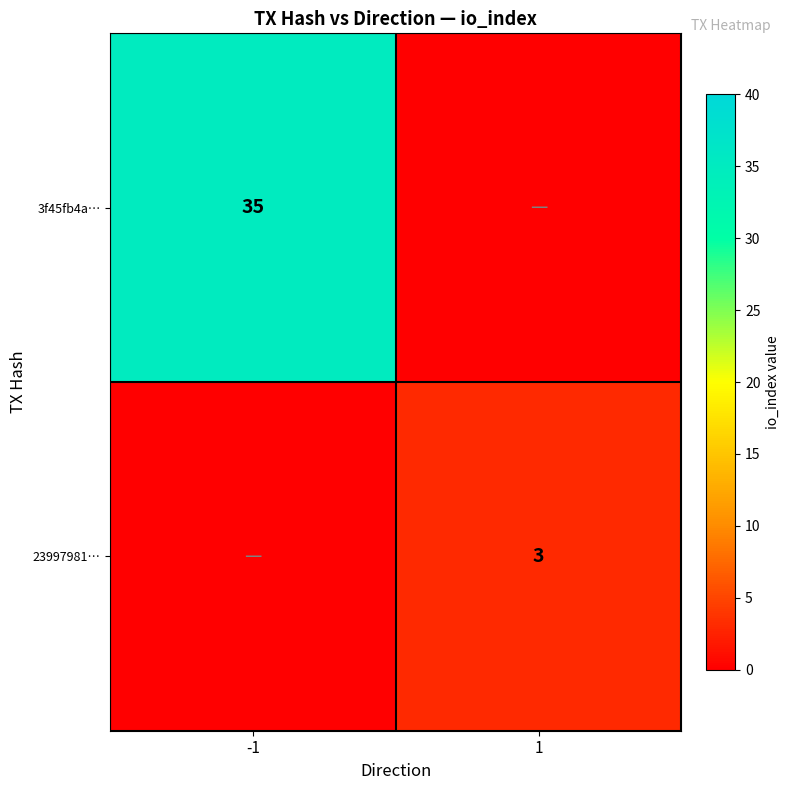

Count the number of data series in this chart.

2